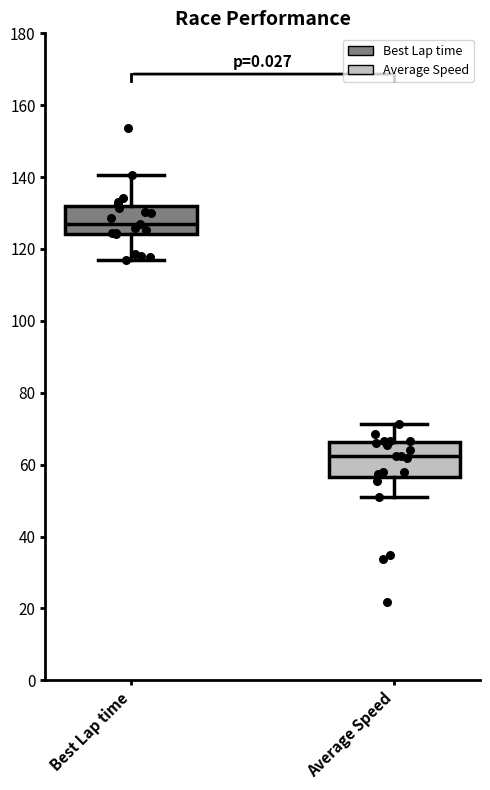

Reading left to right, read every box against the y-axis: the position of its median line, the range the box covers, and the ends of its whiskers. The values are not printed on the chart, so give them approximately, as read against the axis.

Best Lap time: median 128, box 124 to 132, whiskers 116 to 140
Average Speed: median 62, box 56 to 66, whiskers 50 to 72